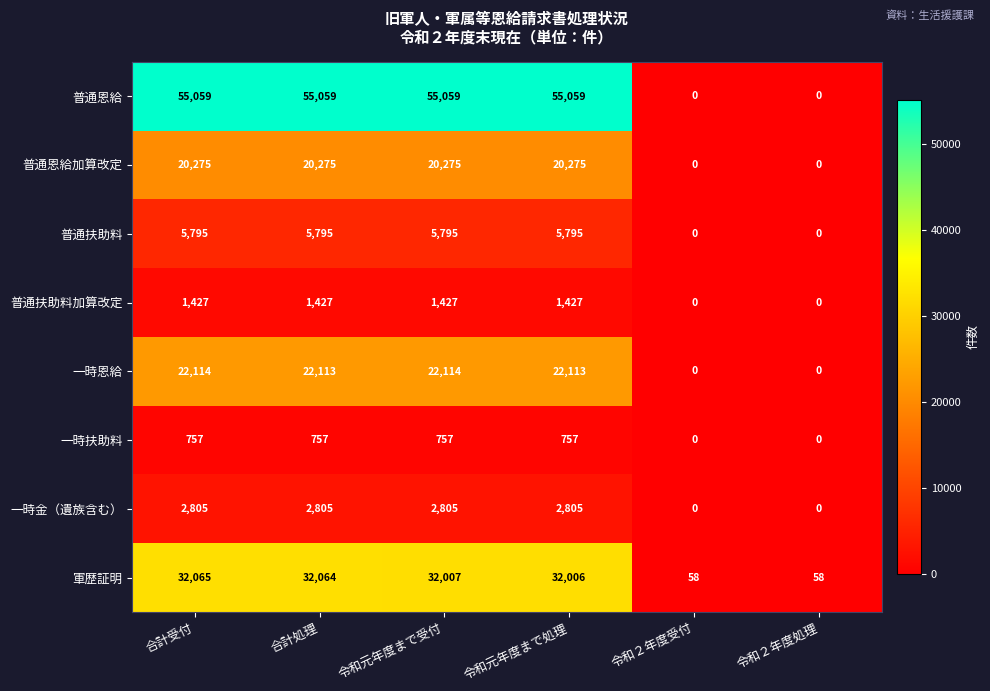

Read the 一時恩給 value at 合計受付.

22114